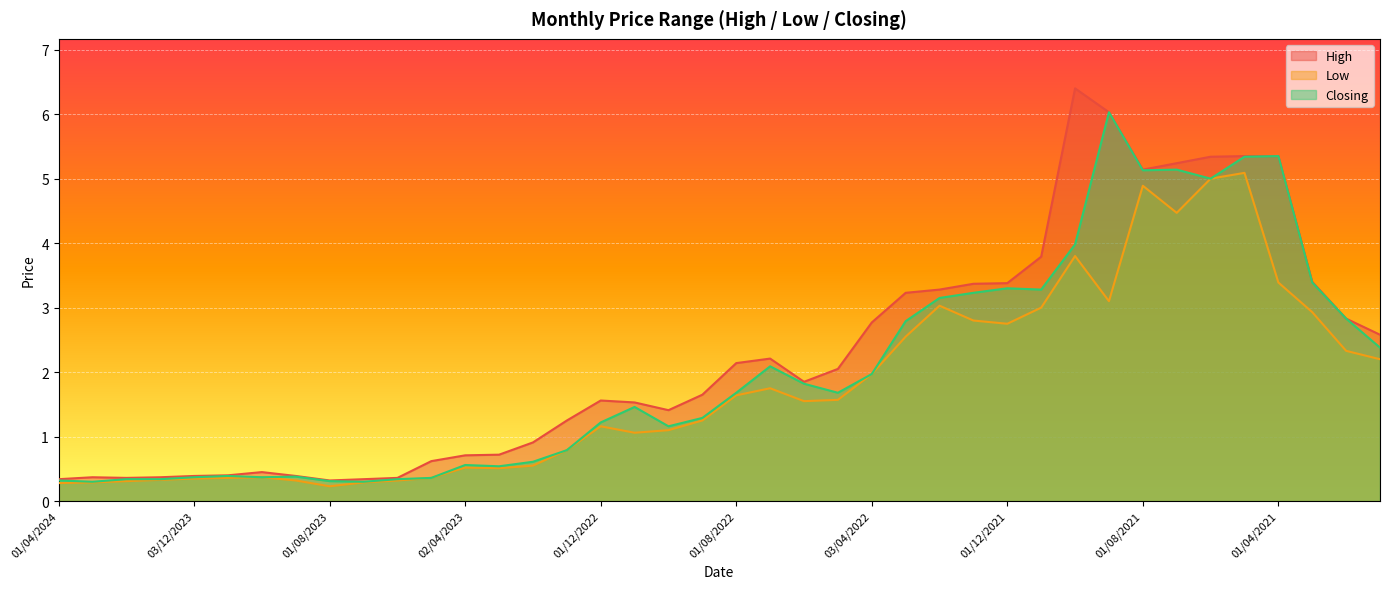

What is the sum of the Low values at 02/07/2023 and 03/01/2021?

2.5